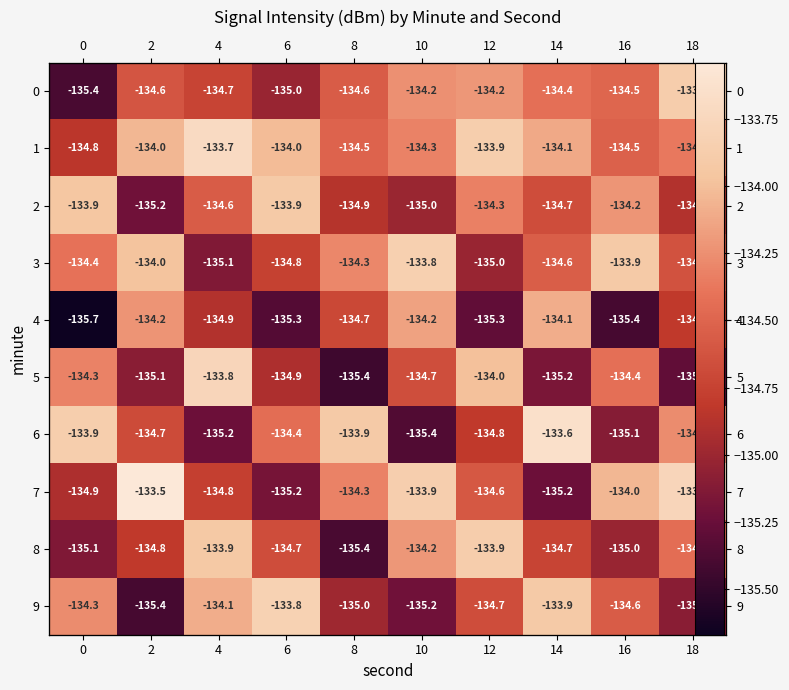

Is it true that 5 equals -220.6 at 16?

False